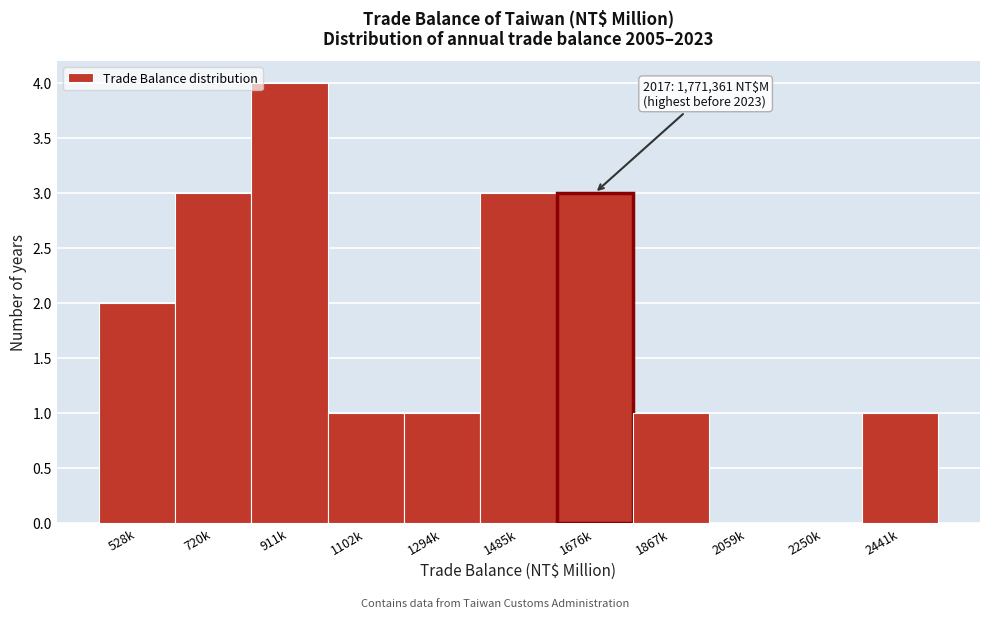

Reading right to left, transcribe all the data shown in this chart.

2441k=1	2250k=0	2059k=0	1867k=1	1676k=3	1485k=3	1294k=1	1102k=1	911k=4	720k=3	528k=2